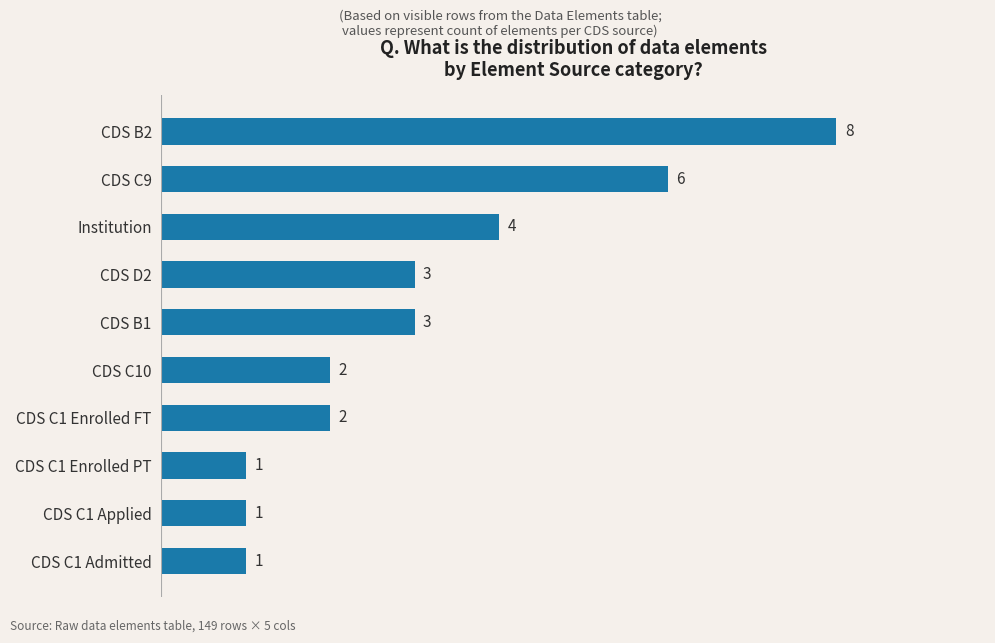

What is the maximum value shown in the chart?

8